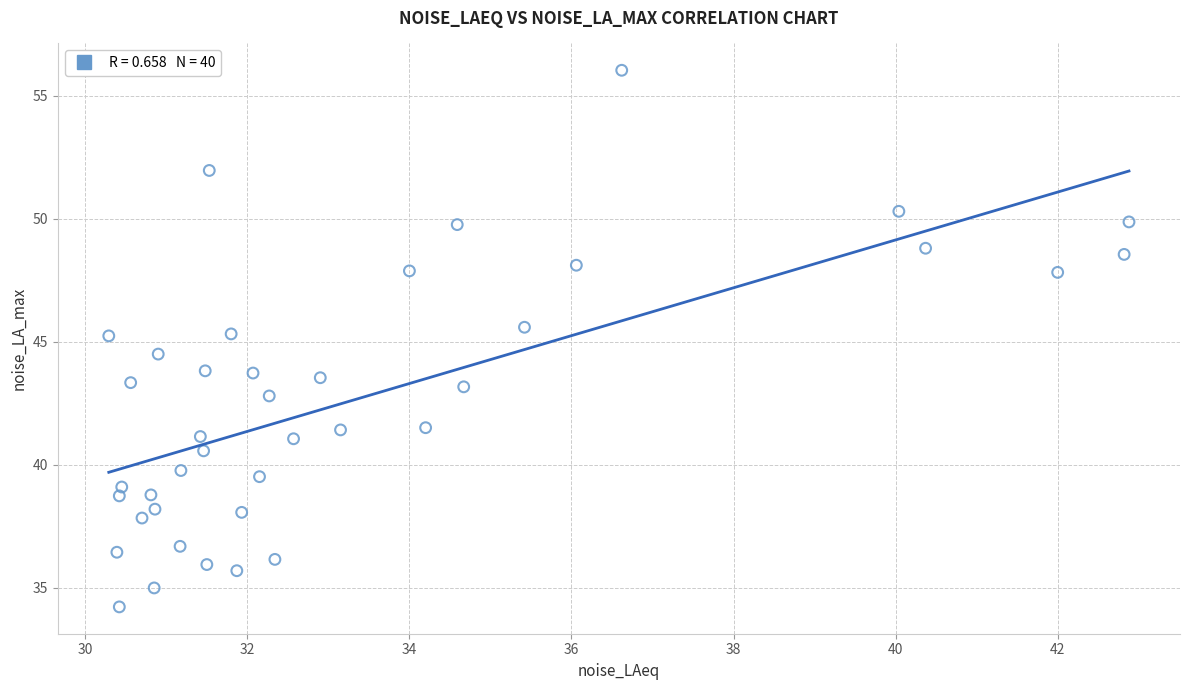

What is the range of Y values (max minus min)?

21.8